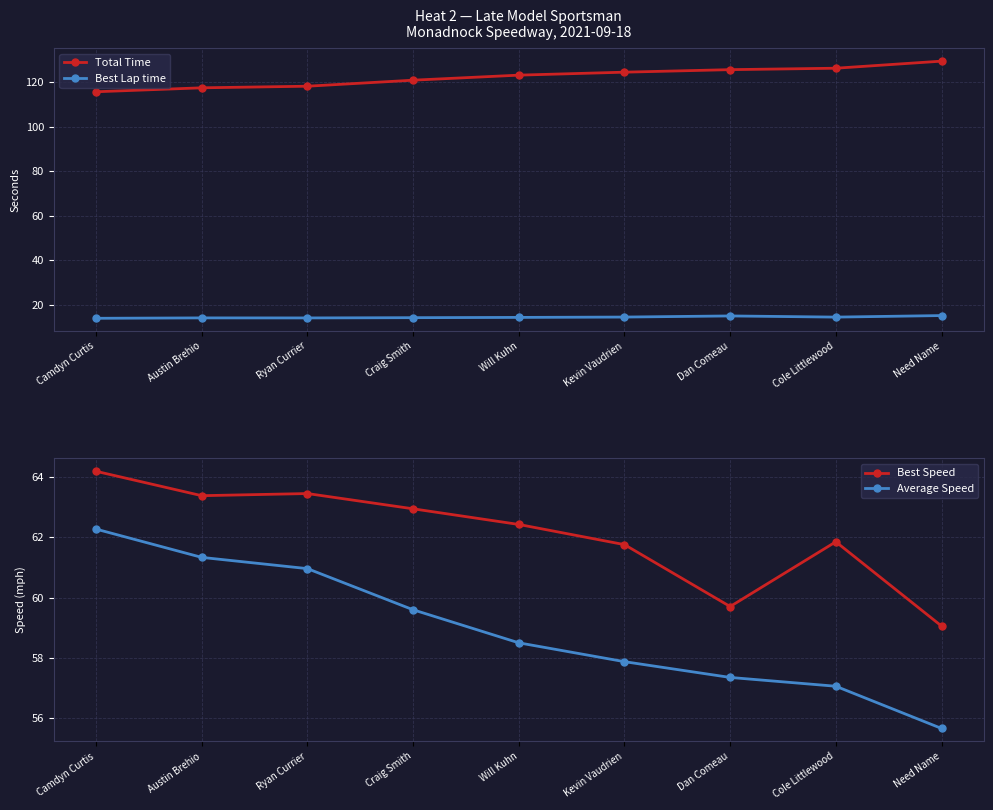

At Camdyn Curtis, list the series in order from largest to smallest.

Total Time, Best Speed, Average Speed, Best Lap time